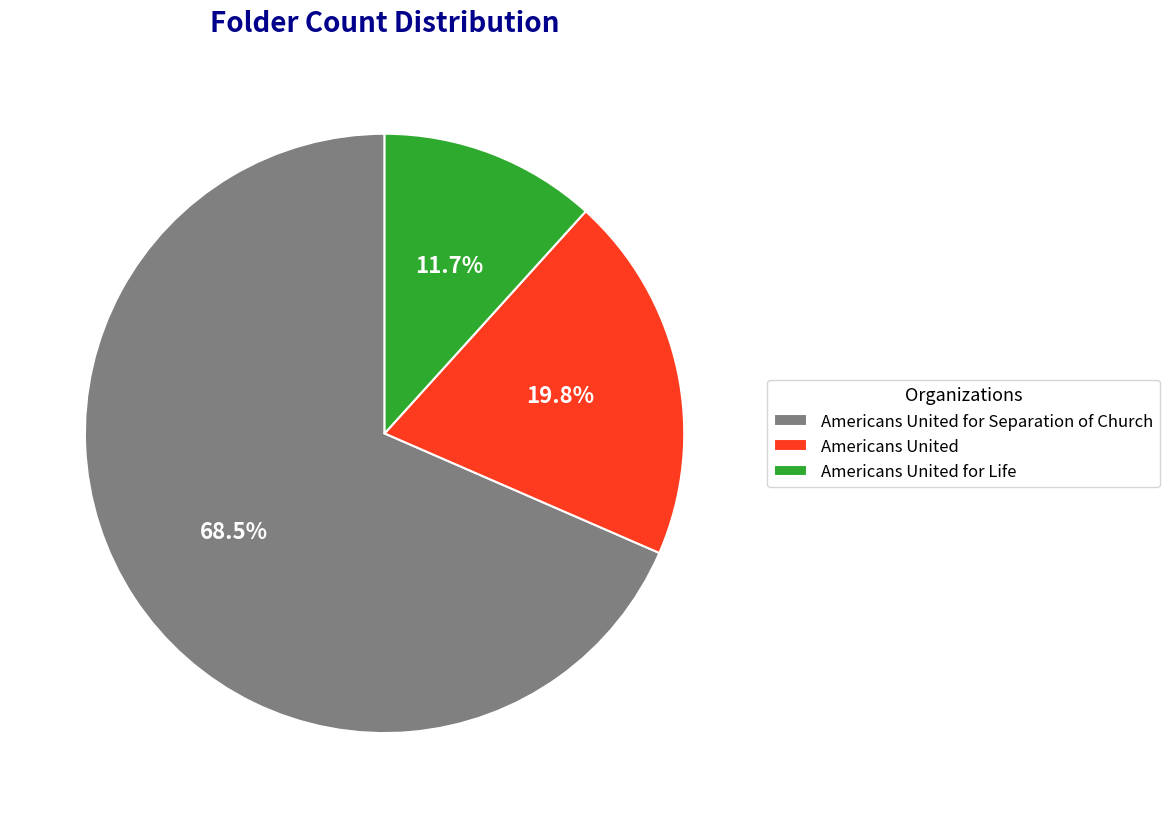

To the nearest percent, what is the average slice percentage?

33%